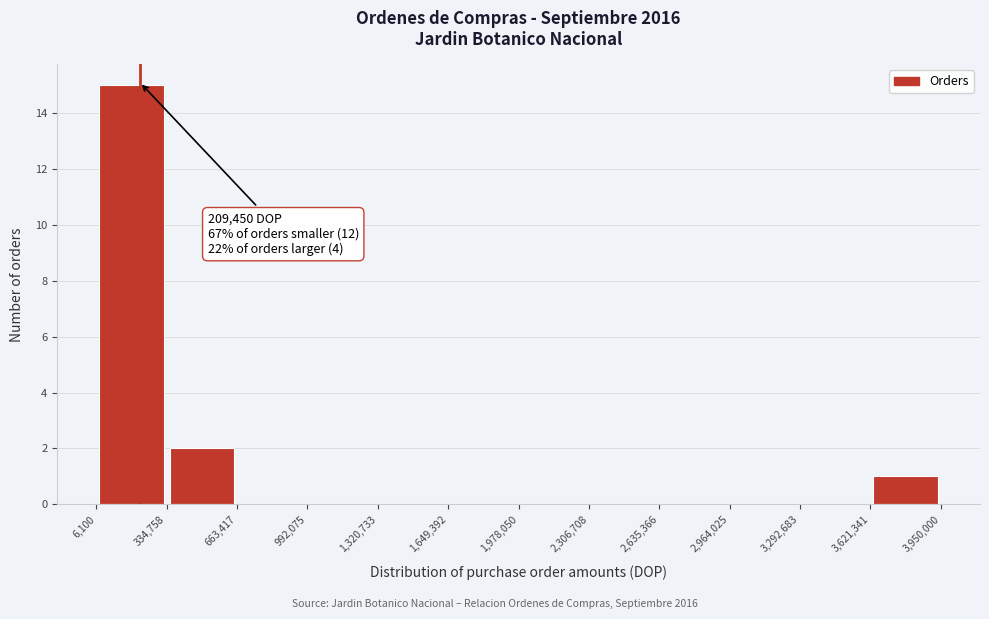

Over which range of the x-axis is the bar tallest?

6,100 to 334,758